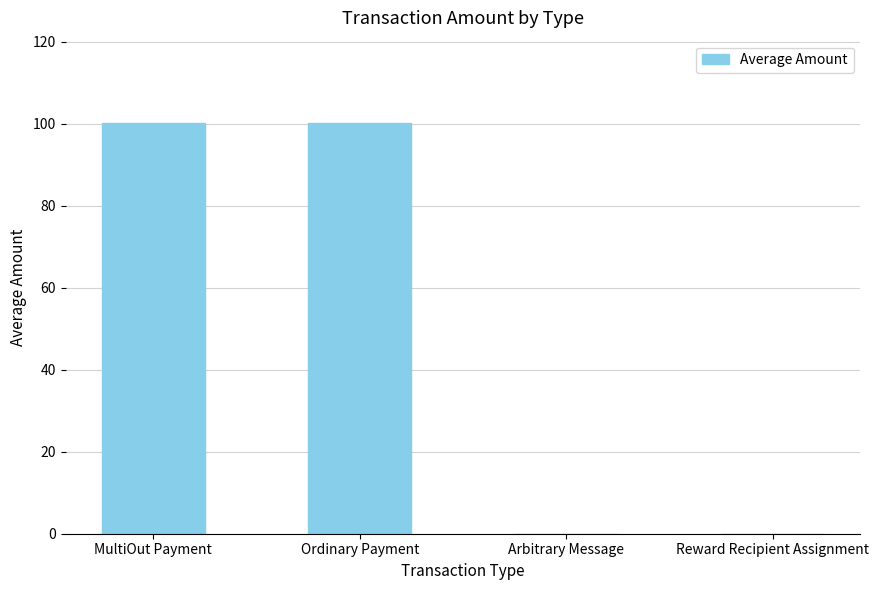

Are the bars horizontal?

No